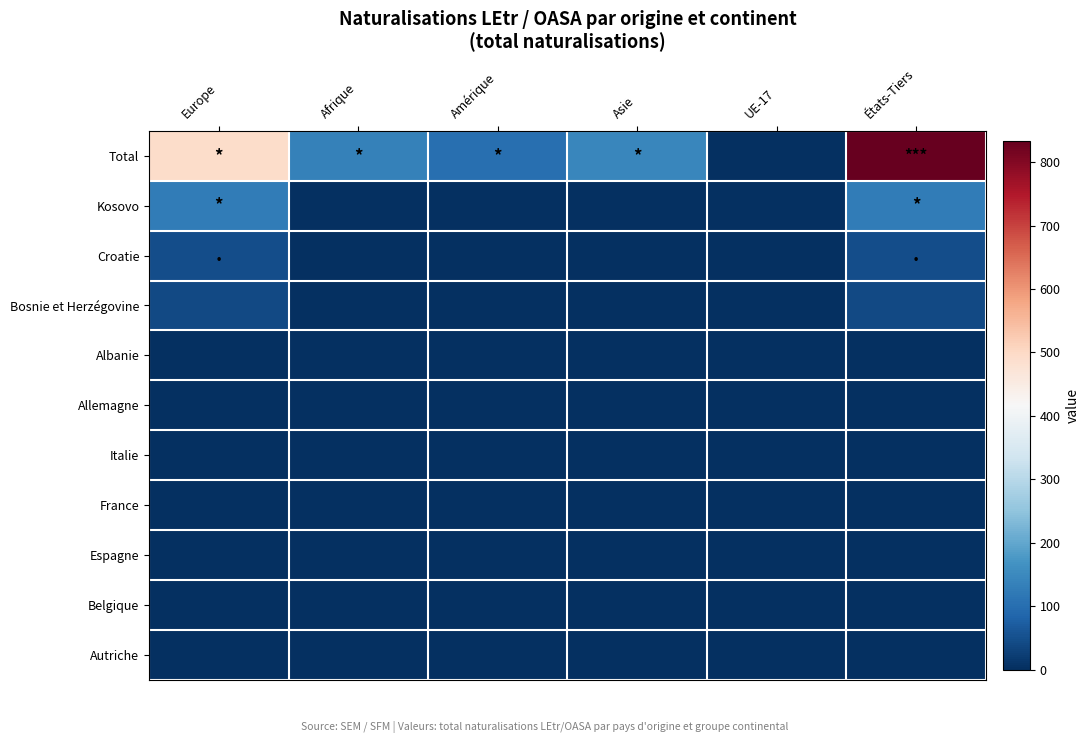

How many categories are shown in the chart?

6